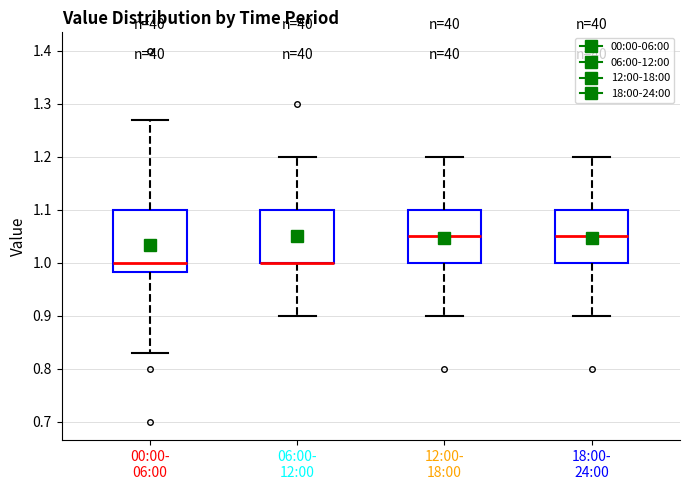

Reading left to right, read every box against the y-axis: the position of its median line, the range the box covers, and the ends of its whiskers. The values are not printed on the chart, so give them approximately, as read against the axis.

00:00- 06:00: median 1.00, box 0.98 to 1.10, whiskers 0.83 to 1.27
06:00- 12:00: median 1.00 (drawn on the box's lower edge), box 1.00 to 1.10, whiskers 0.90 to 1.20
12:00- 18:00: median 1.05, box 1.00 to 1.10, whiskers 0.90 to 1.20
18:00- 24:00: median 1.05, box 1.00 to 1.10, whiskers 0.90 to 1.20